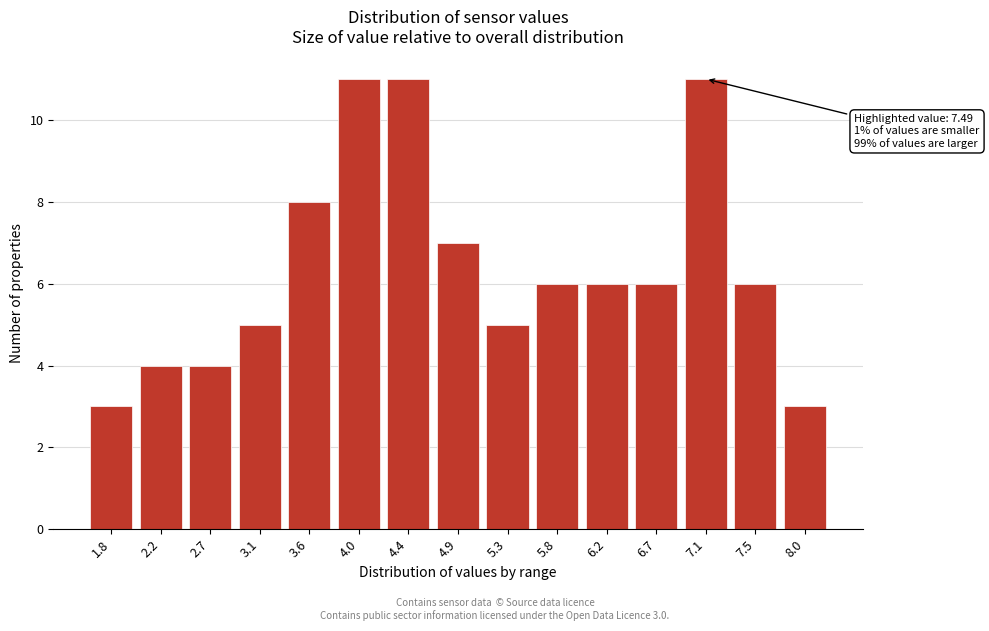

Reading right to left, extract all data points from this chart.

8.0=3	7.5=6	7.1=11	6.7=6	6.2=6	5.8=6	5.3=5	4.9=7	4.4=11	4.0=11	3.6=8	3.1=5	2.7=4	2.2=4	1.8=3